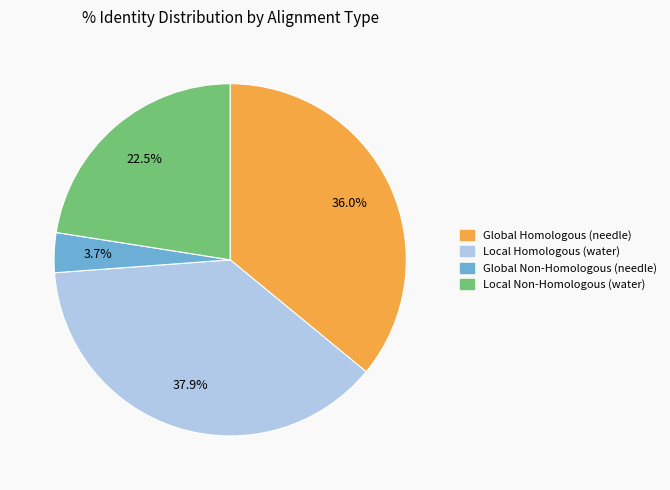

What portion of the pie excludes Global Homologous?

64.0%